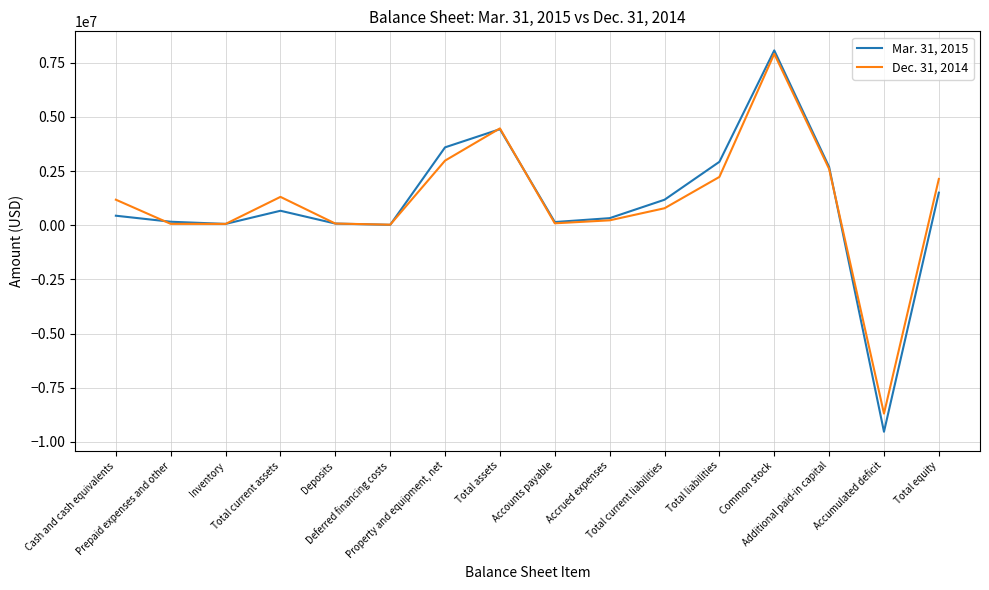

List the series in order of their peak value, lowest first.

Dec. 31, 2014, Mar. 31, 2015